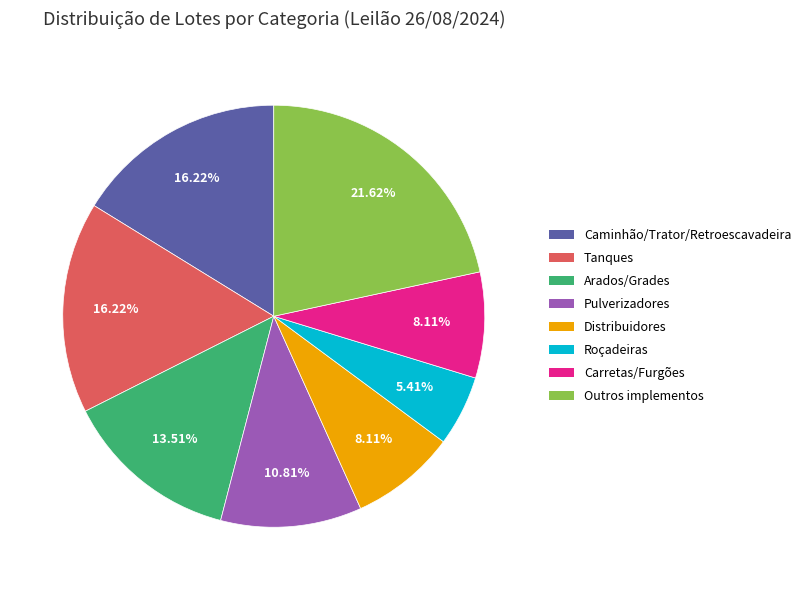

Do Distribuidores and Arados/Grades together represent more than half of the pie?

No